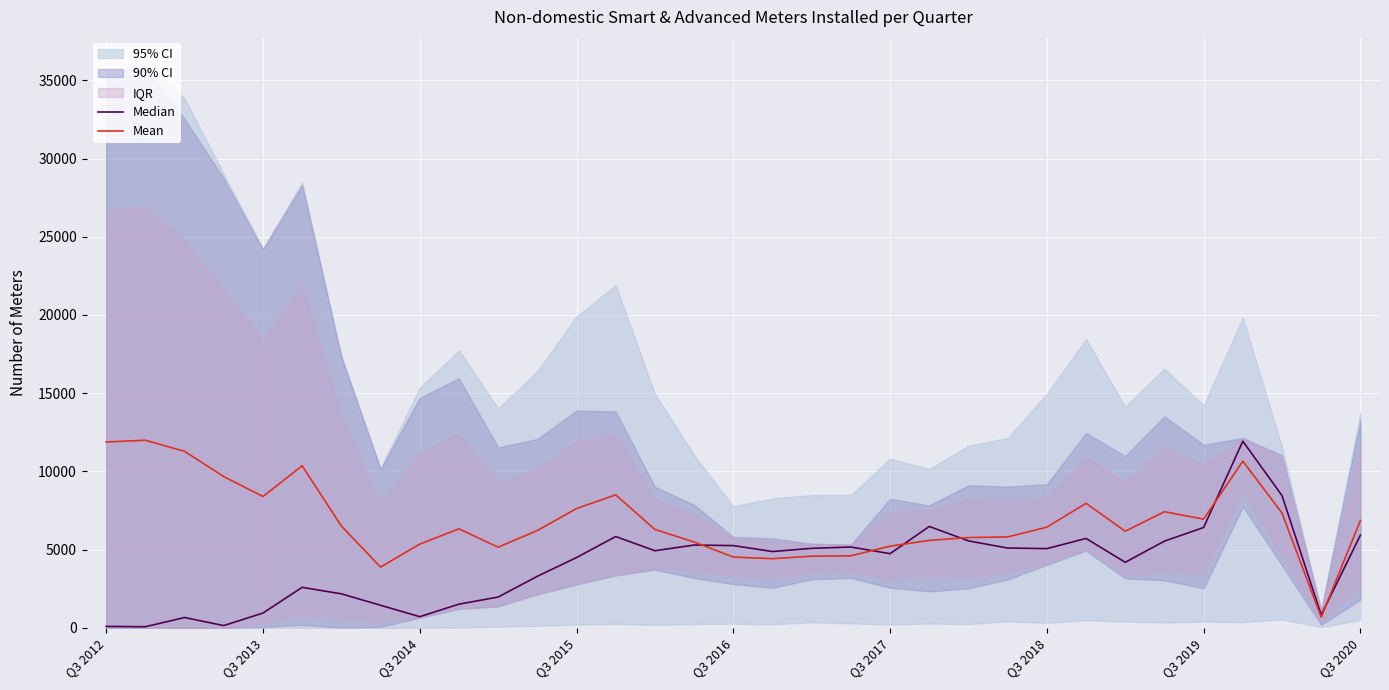

Where does the Median series first go above 4878?

13